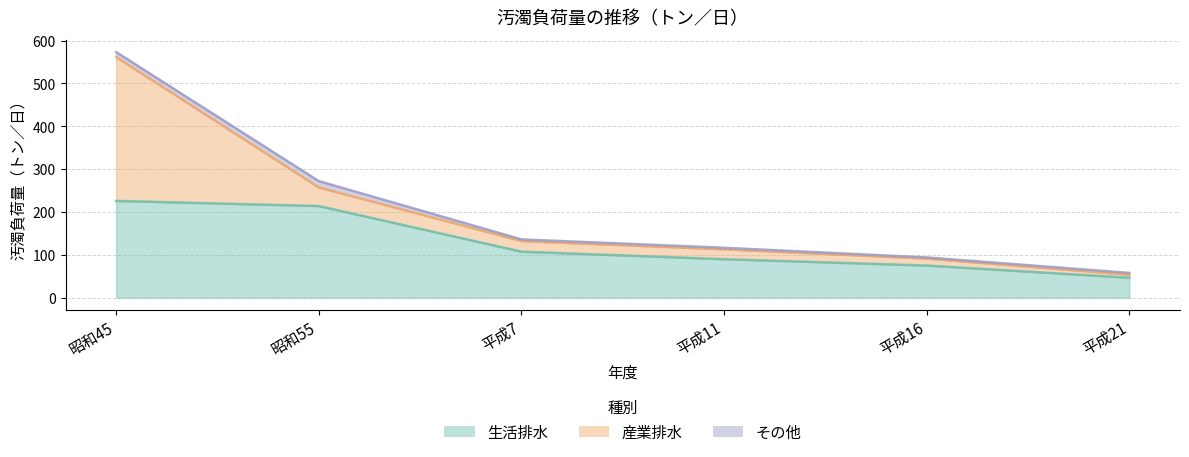

The value of その他 at 平成11 is 3.6. True or false?

True